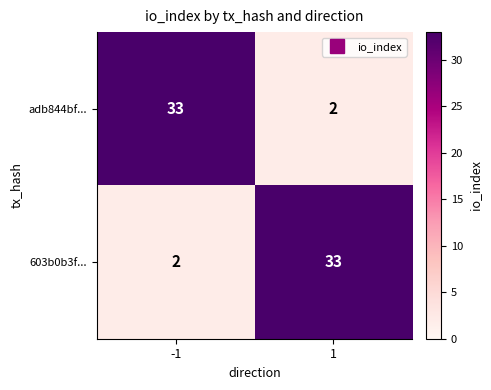

Rank the series at -1 from lowest to highest value.

603b0b3f..., adb844bf...